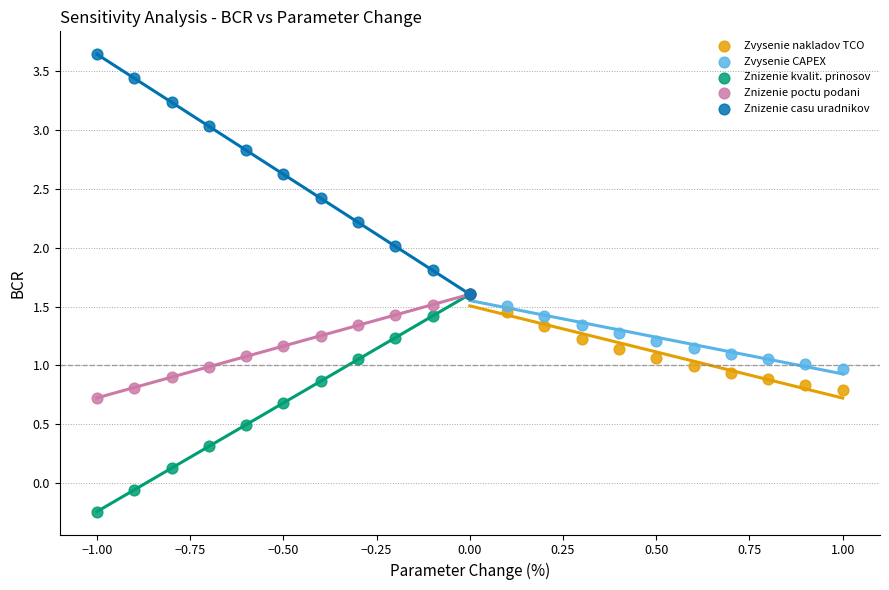

Which series has the widest spread of Y values?

Znizenie casu uradnikov